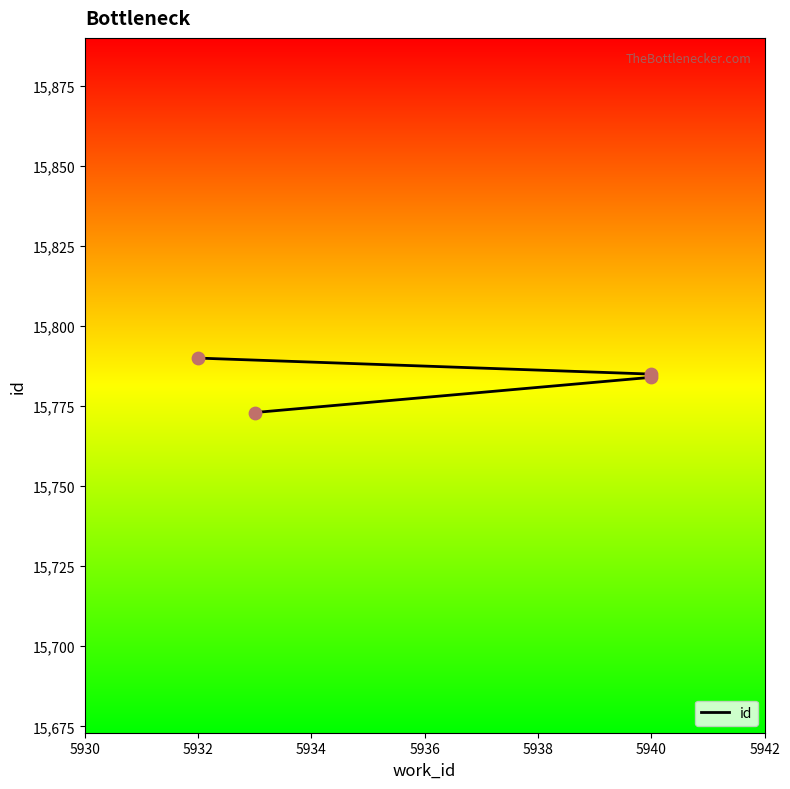

What is the change in value from 5932 to 5934?

+1